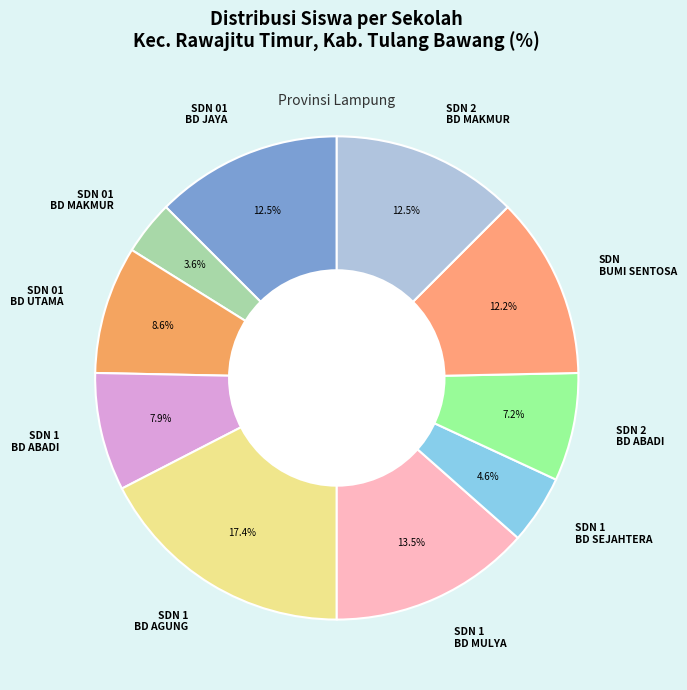

Does any single category account for the majority?

No